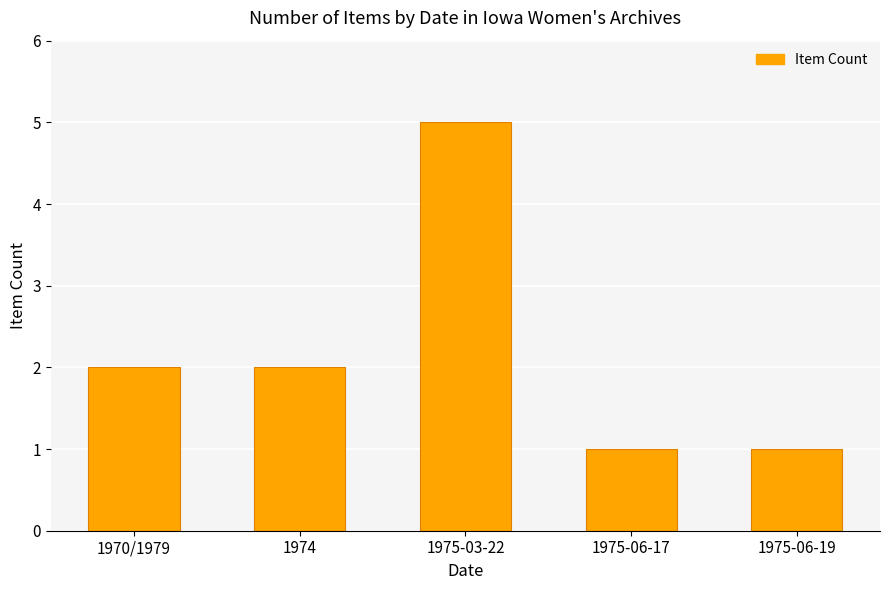

What is the sum of the values at 1975-03-22 and 1975-06-17?

6